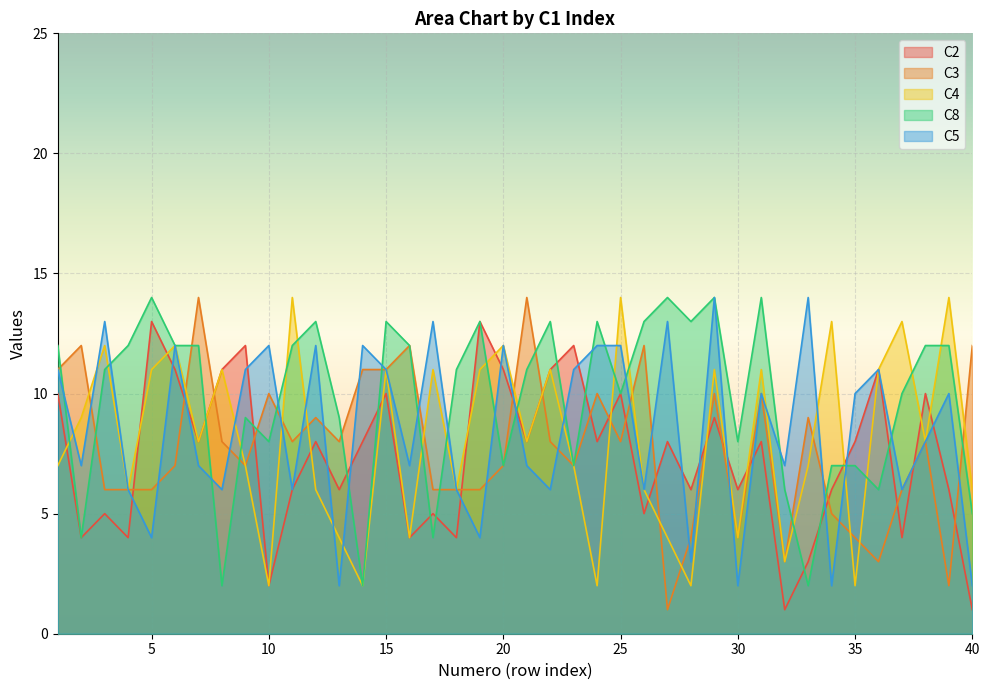

How many lines are shown in the chart?

5